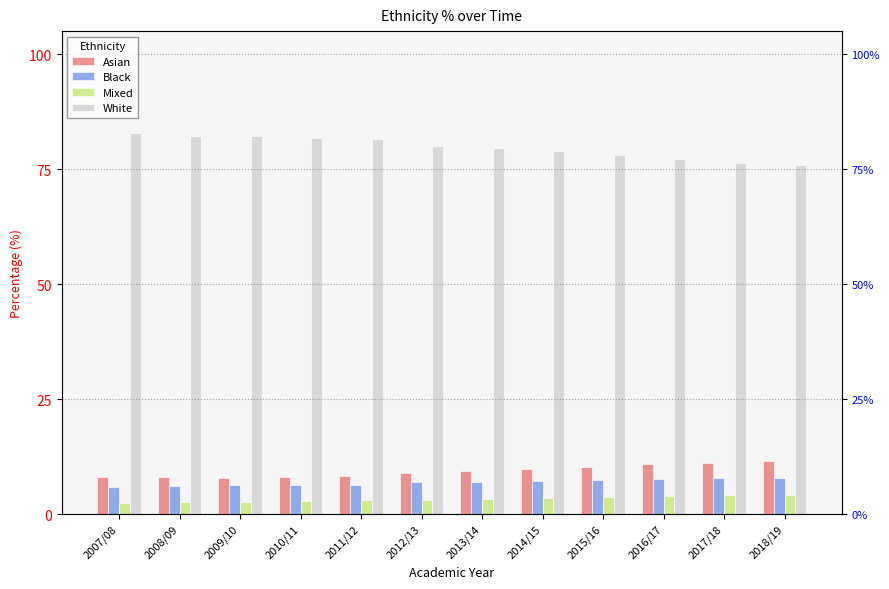

Reading left to right, list all the values displayed in this chart.

Asian: 2007/08=8.0	2008/09=8.1	2009/10=7.9	2010/11=8.1	2011/12=8.3	2012/13=9.0	2013/14=9.3	2014/15=9.8	2015/16=10.3	2016/17=10.8	2017/18=11.2	2018/19=11.5
Black: 2007/08=5.8	2008/09=6.2	2009/10=6.3	2010/11=6.3	2011/12=6.3	2012/13=7.0	2013/14=7.0	2014/15=7.1	2015/16=7.4	2016/17=7.7	2017/18=7.8	2018/19=7.9
Mixed: 2007/08=2.4	2008/09=2.6	2009/10=2.7	2010/11=2.8	2011/12=3.0	2012/13=3.1	2013/14=3.3	2014/15=3.5	2015/16=3.8	2016/17=3.9	2017/18=4.1	2018/19=4.2
White: 2007/08=82.8	2008/09=82.2	2009/10=82.1	2010/11=81.8	2011/12=81.5	2012/13=80.1	2013/14=79.6	2014/15=79.0	2015/16=78.0	2016/17=77.1	2017/18=76.4	2018/19=75.9